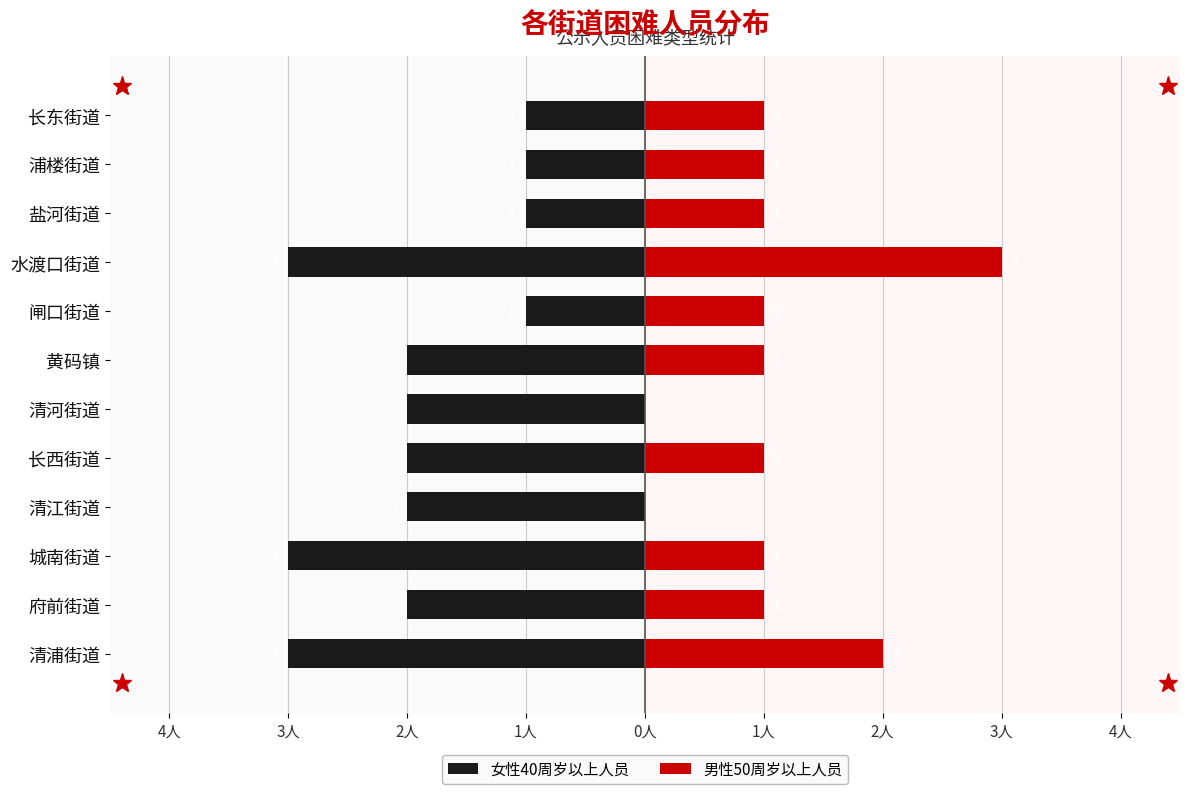

Rank the series by their maximum value, from highest to lowest.

男性50周岁以上人员, 女性40周岁以上人员